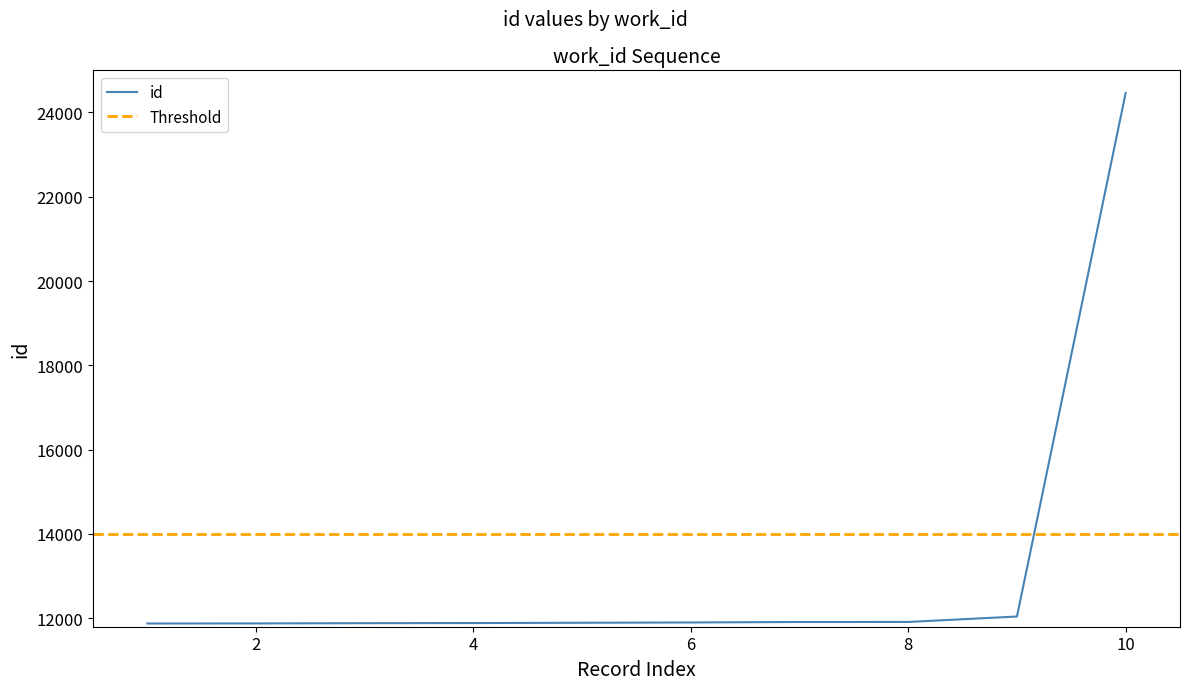

The value of id at 8 is 17450. True or false?

False